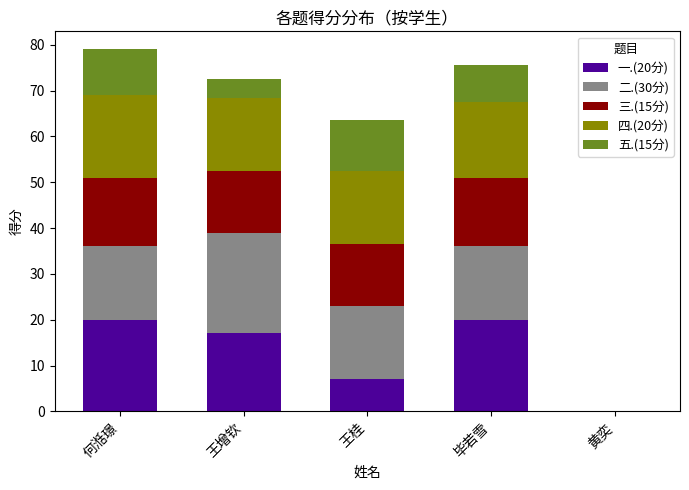

What is the total value across all series at 王桂?

63.5